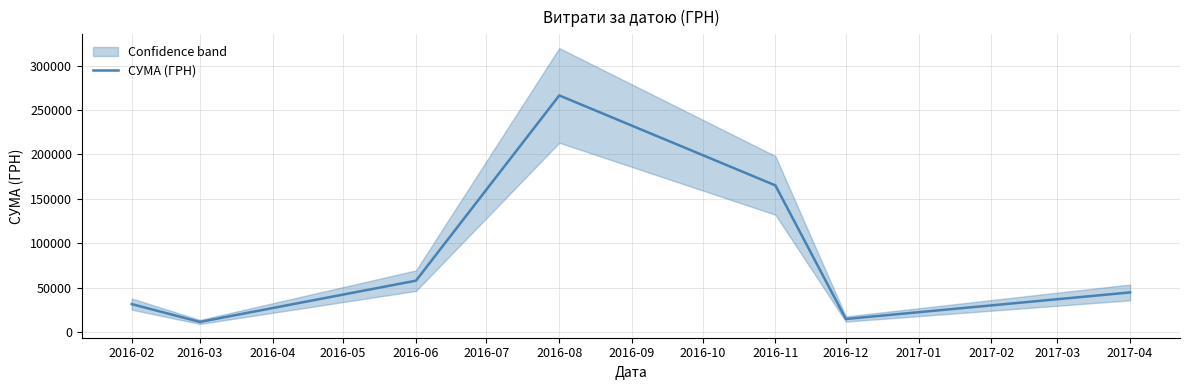

How many data points are less than 44543?

3